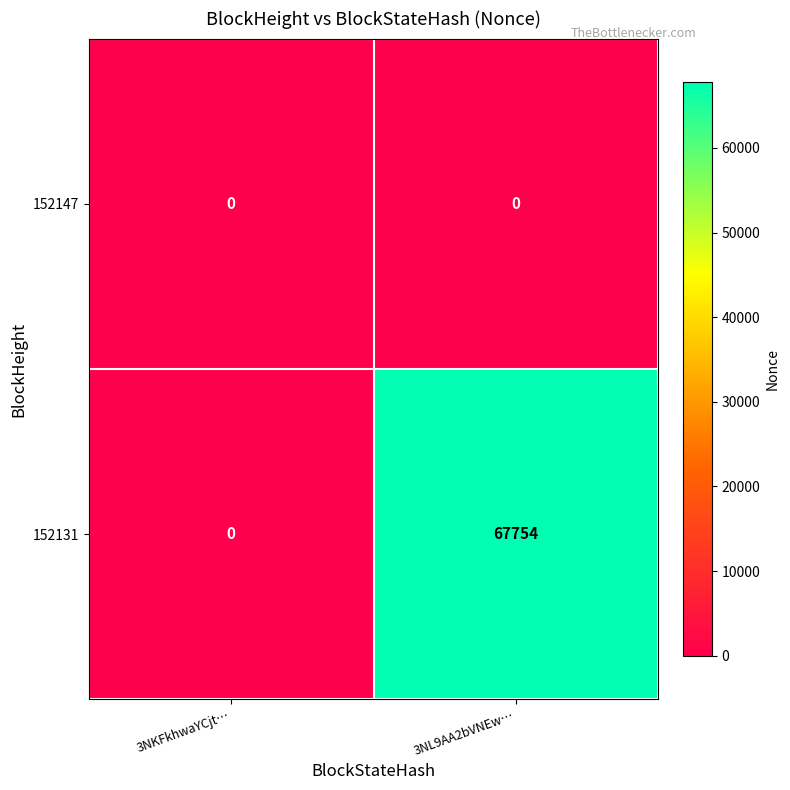

The value of 152131 at 3NL9AA2bVNEw… is 118353. True or false?

False